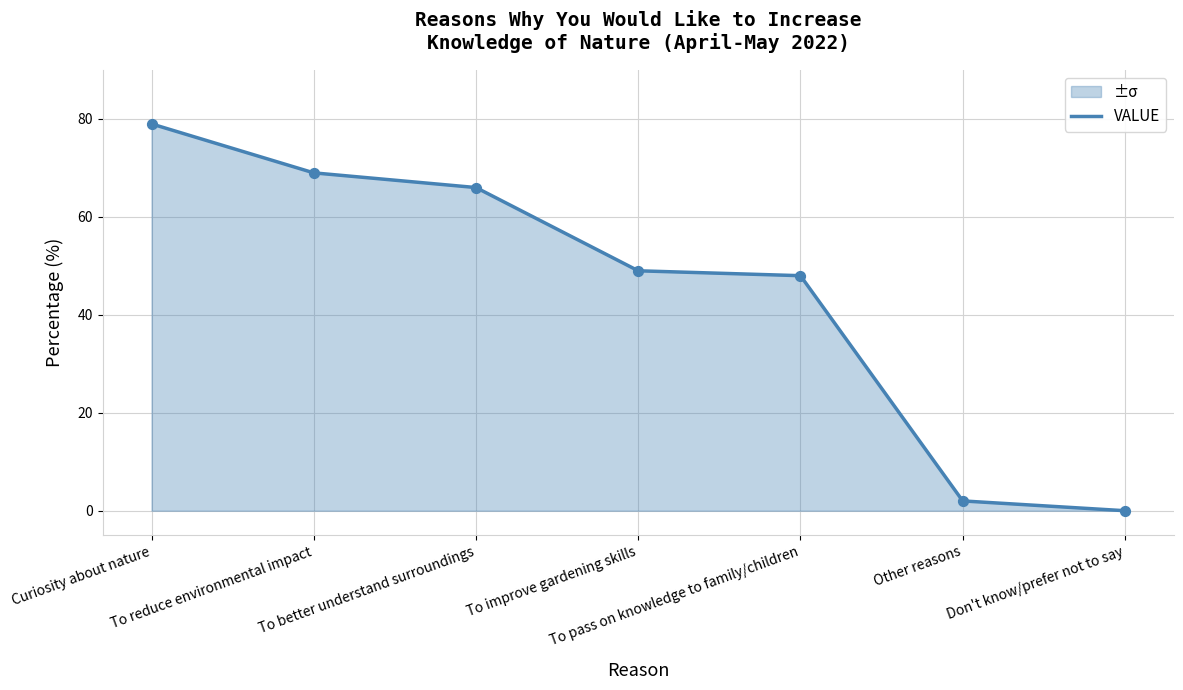

What is the change in value from To improve gardening skills to Other reasons?

-47